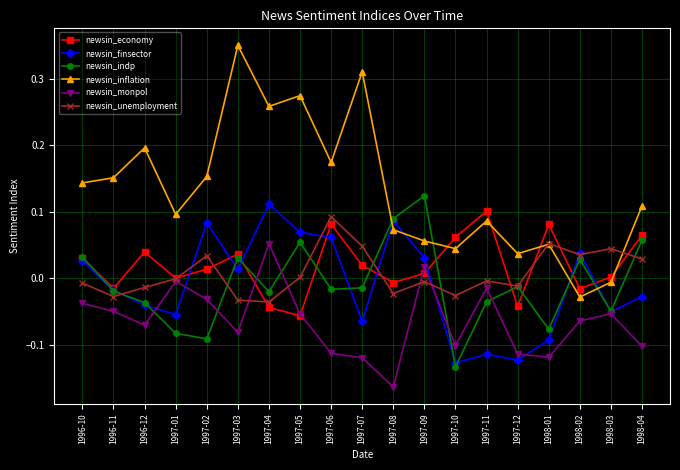

Is it true that newsin_unemployment equals 0.2 at 1997-06?

False